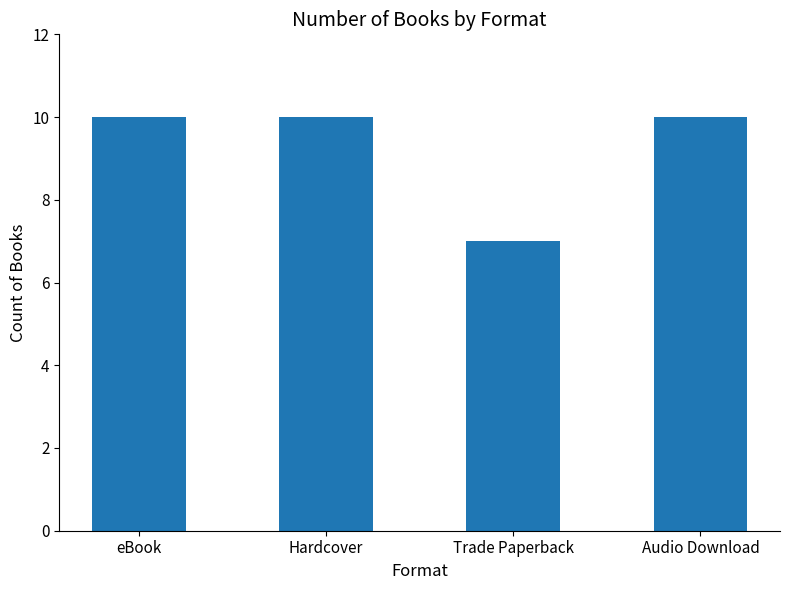

What position from the right is Trade Paperback?

2